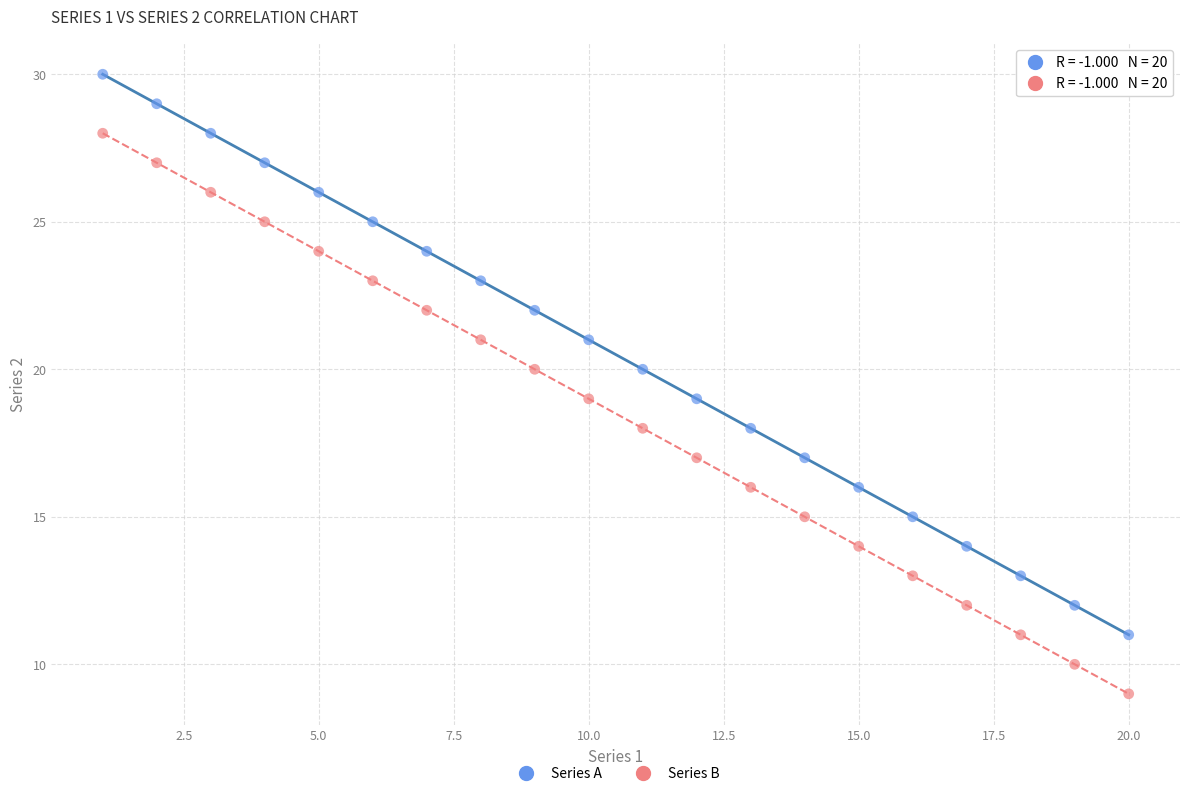

Across all data points, what is the range of X values (max minus min)?

19